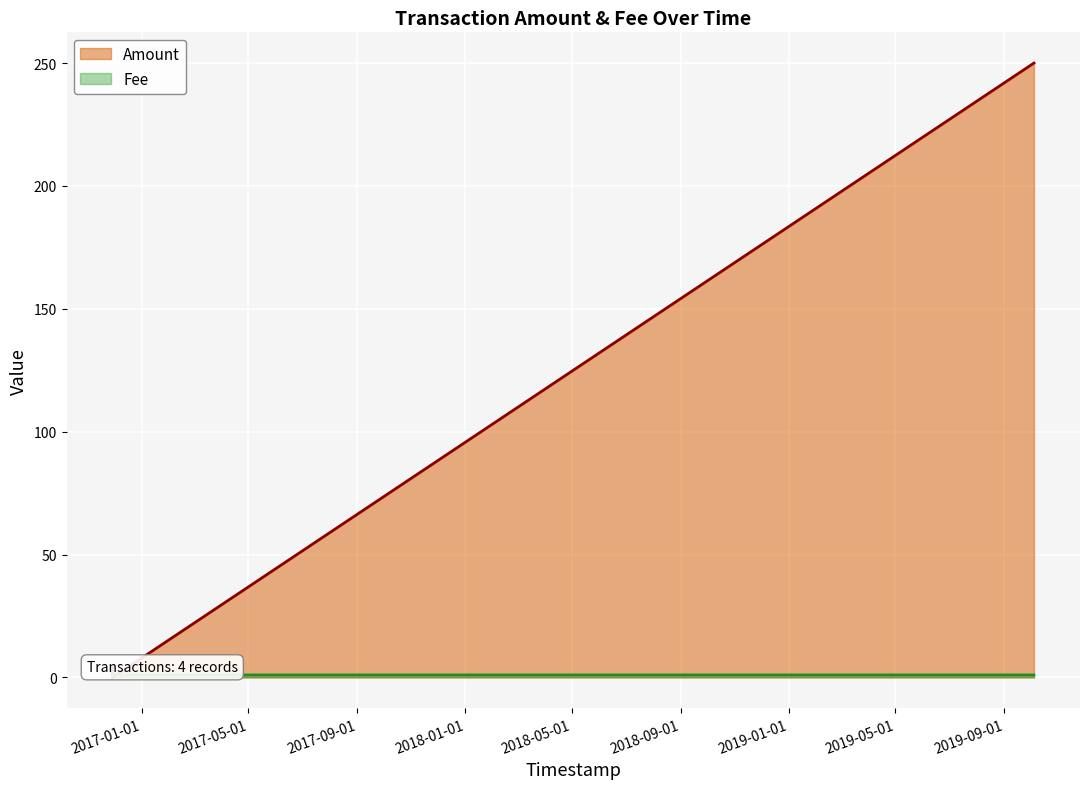

Reading left to right, transcribe all the data shown in this chart.

Amount: 2016-11-28 21:02:40=0.0	2016-11-28 22:40:58=5.0	2016-11-28 22:46:23=0.0	2019-10-04 14:30:44=250.0
Fee: 2016-11-28 21:02:40=0.2	2016-11-28 22:40:58=1.0	2016-11-28 22:46:23=1.0	2019-10-04 14:30:44=1.0